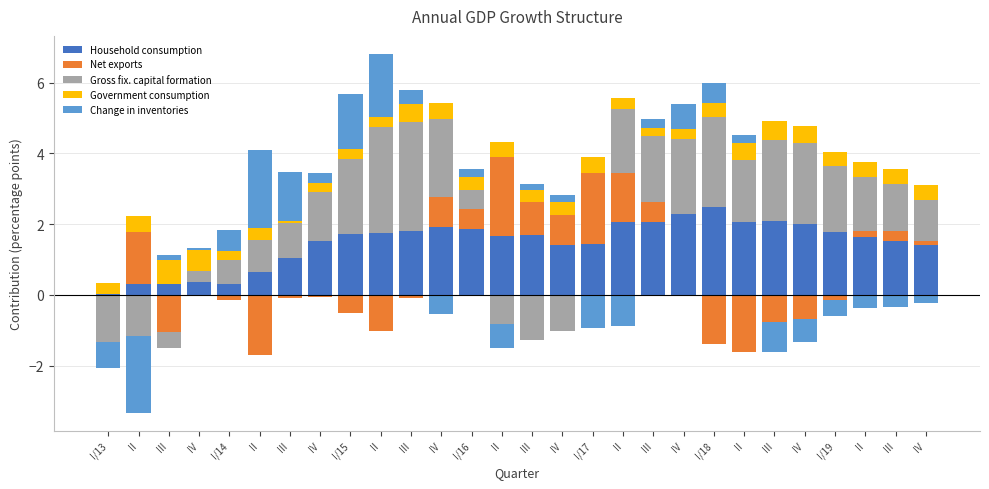

At which label is Gross fix. capital formation closest to 1?

III